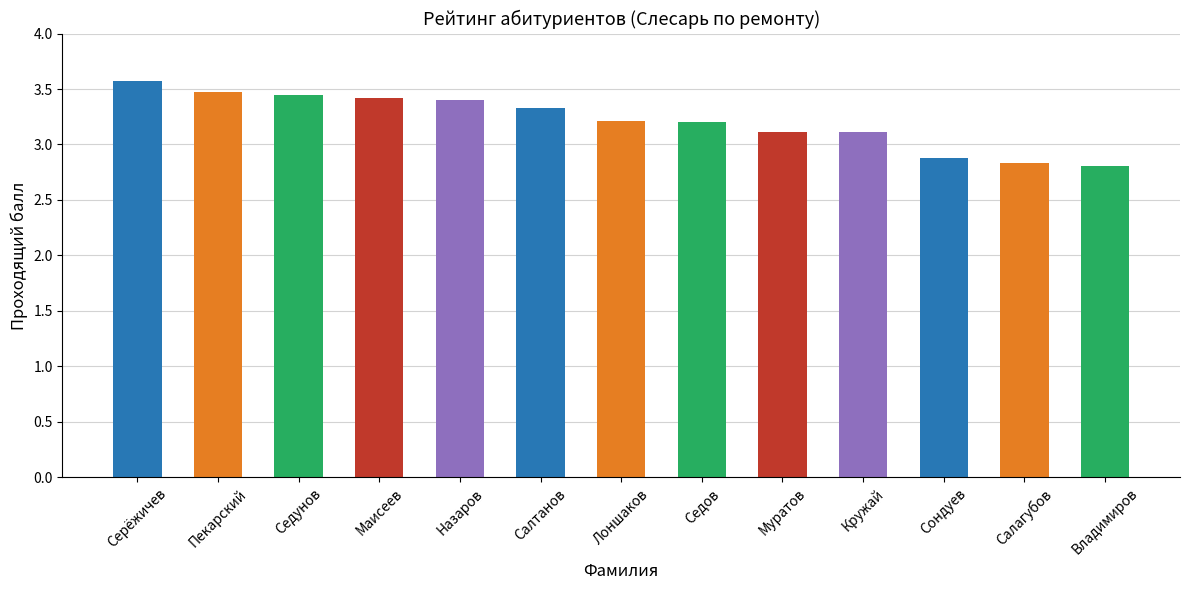

What is the label of the 7th bar from the left?

Лоншаков